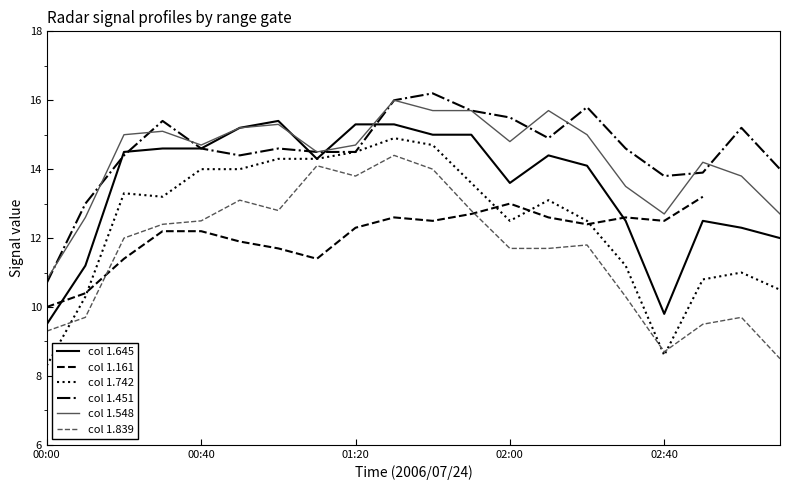

How many lines are shown in the chart?

6